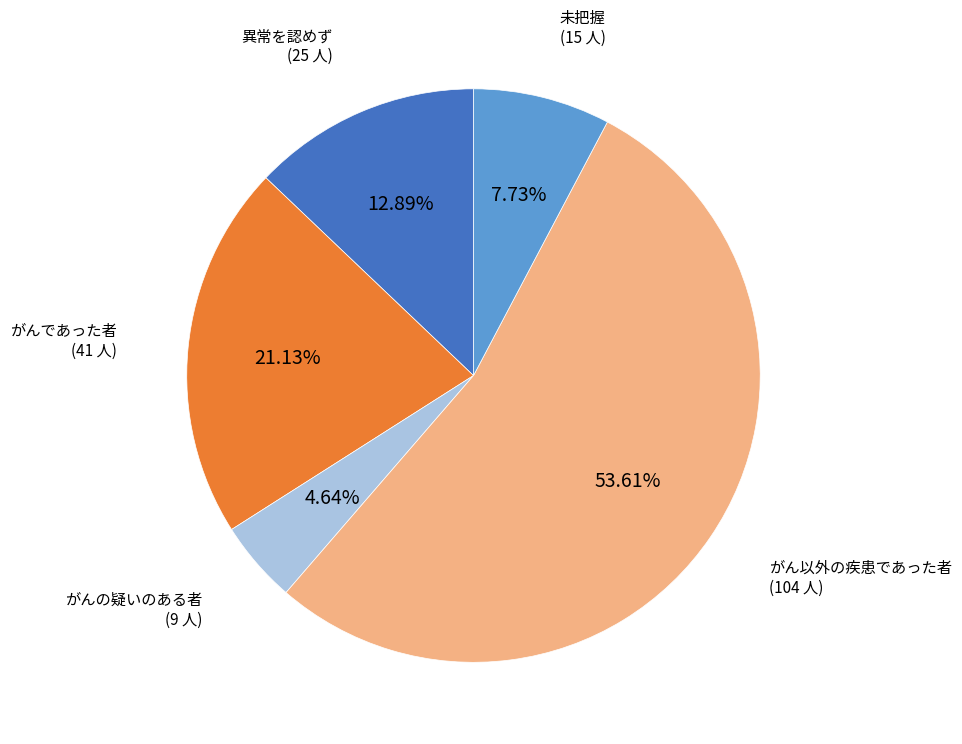

Is there a majority slice in this chart?

Yes